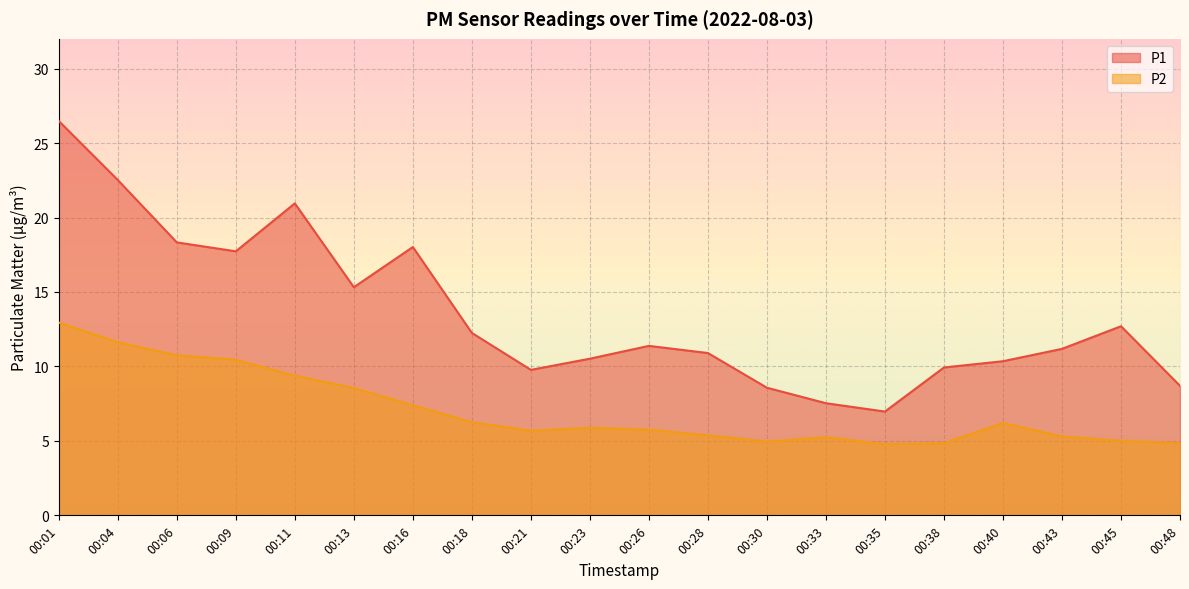

Which series changed the most between 00:04 and 00:30?

P1